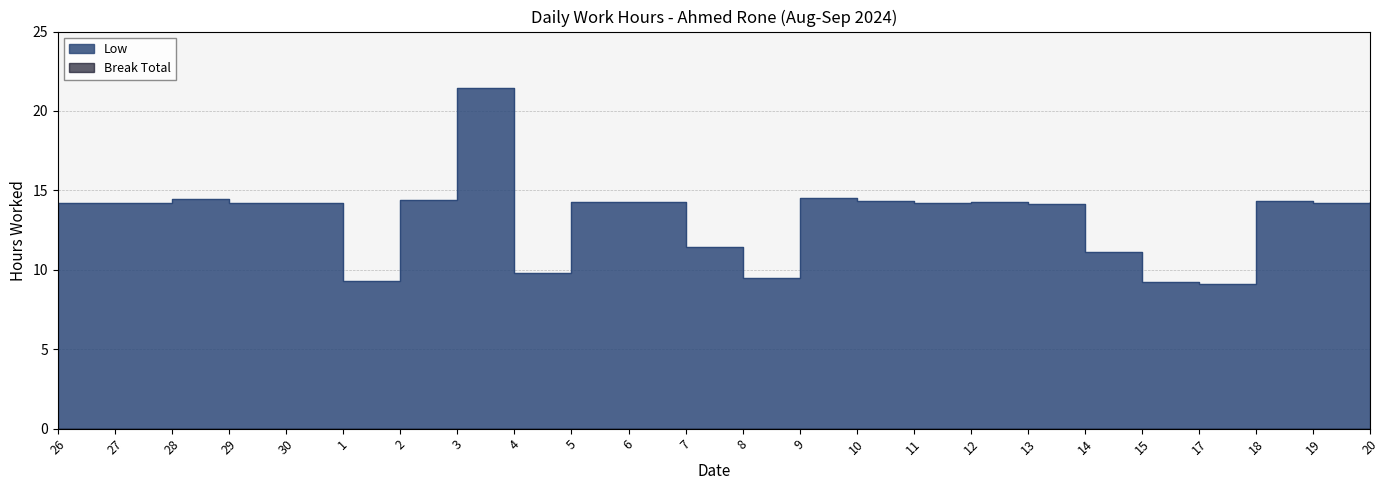

What is the value of the 10th point from the left?

14.2